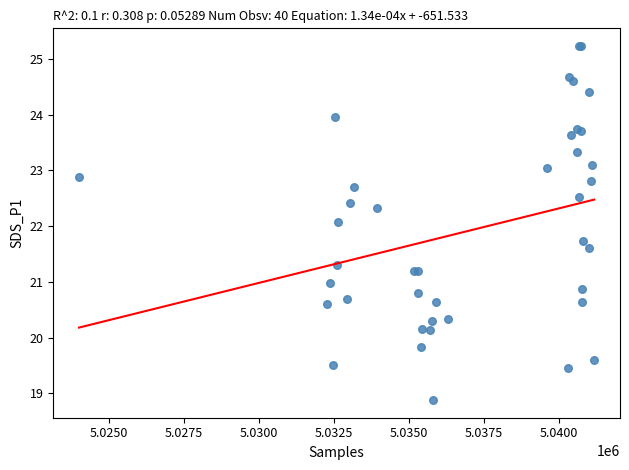

What Y value in the scatter plot is closest to 22?

22.1